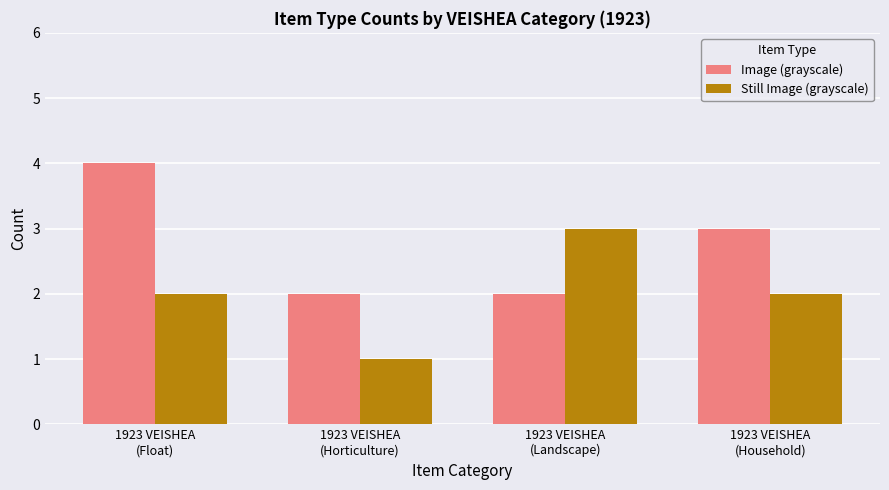

True or false: Image (grayscale) has a value of 4 at 1923 VEISHEA
(Household).

False